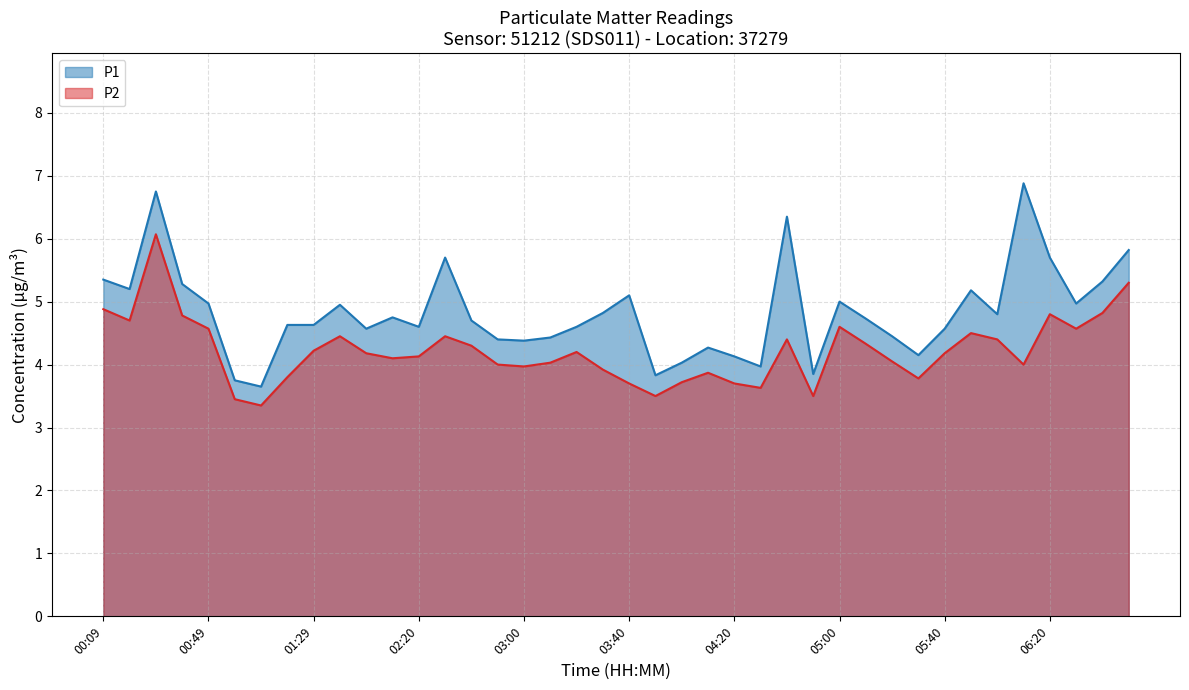

The value of P1 at 06:20 is 5.7. True or false?

True